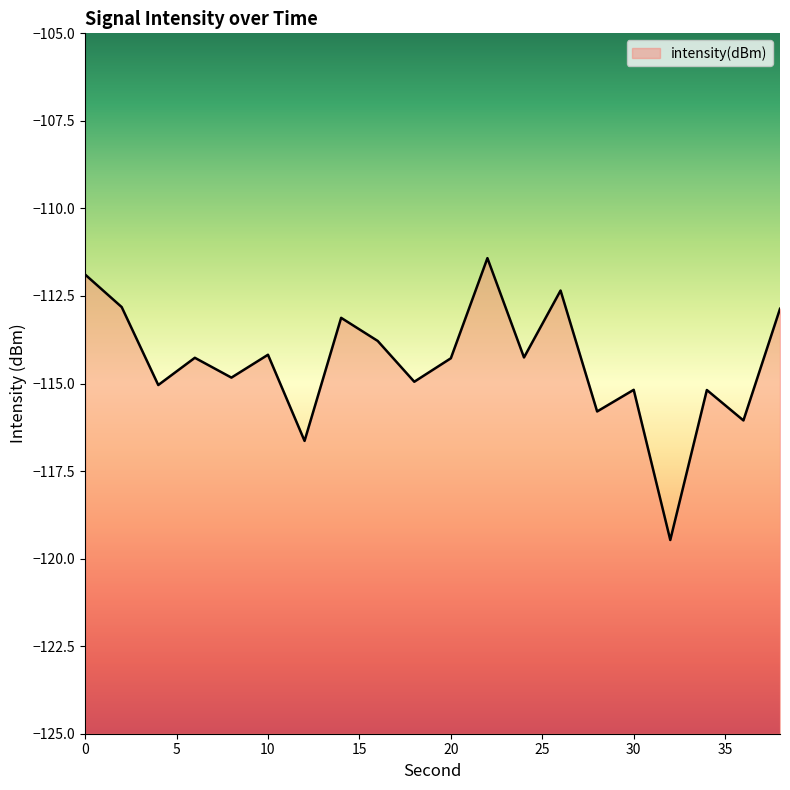

What is the difference between the maximum and second lowest values?

5.2